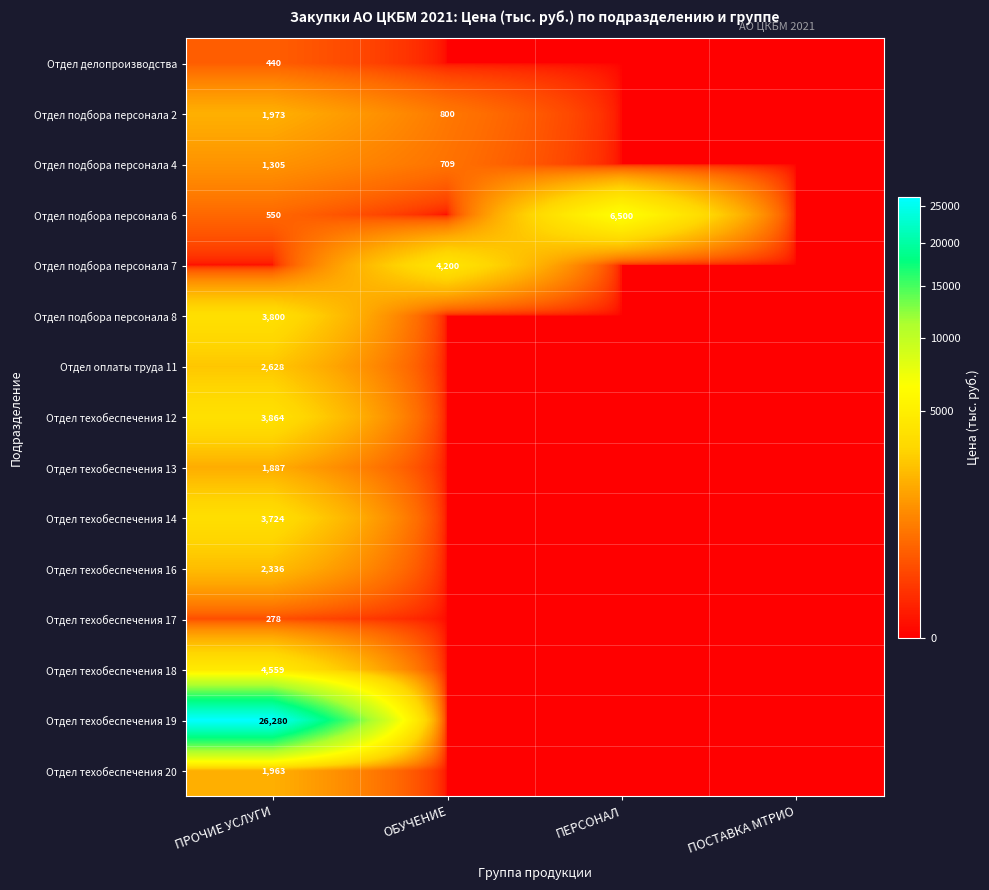

True or false: Отдел техобеспечения 14 has a value of 3724 at ПРОЧИЕ УСЛУГИ.

True